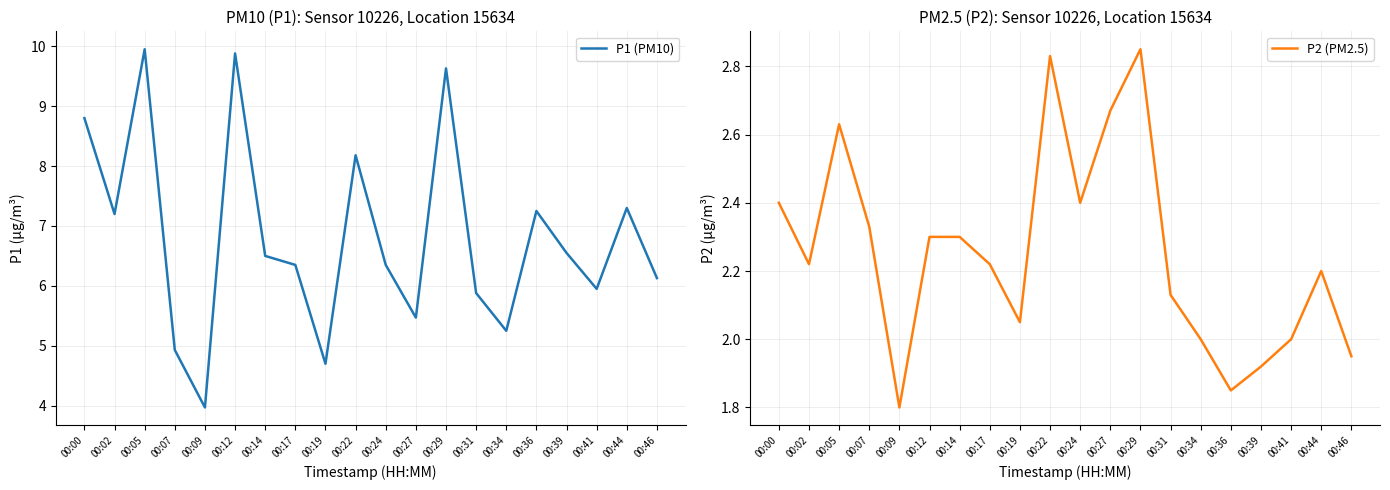

How many lines are shown in the chart?

2